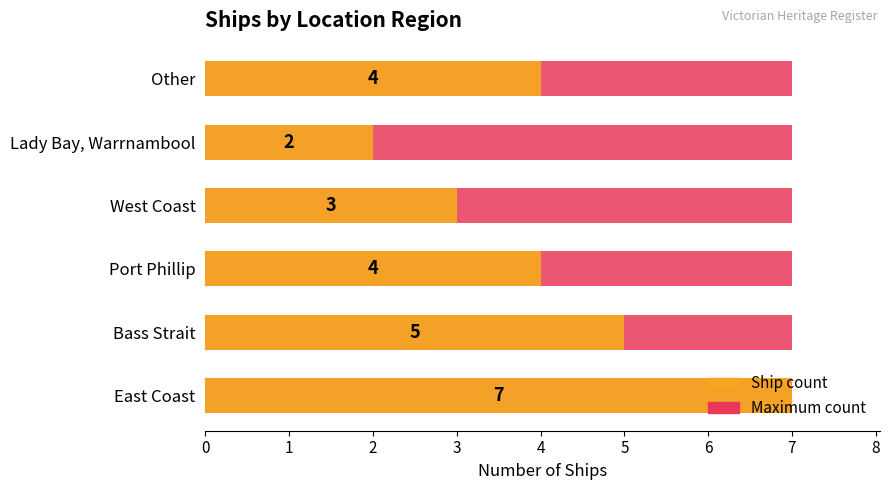

What are all the series names shown in the legend?

Maximum count, Ship count